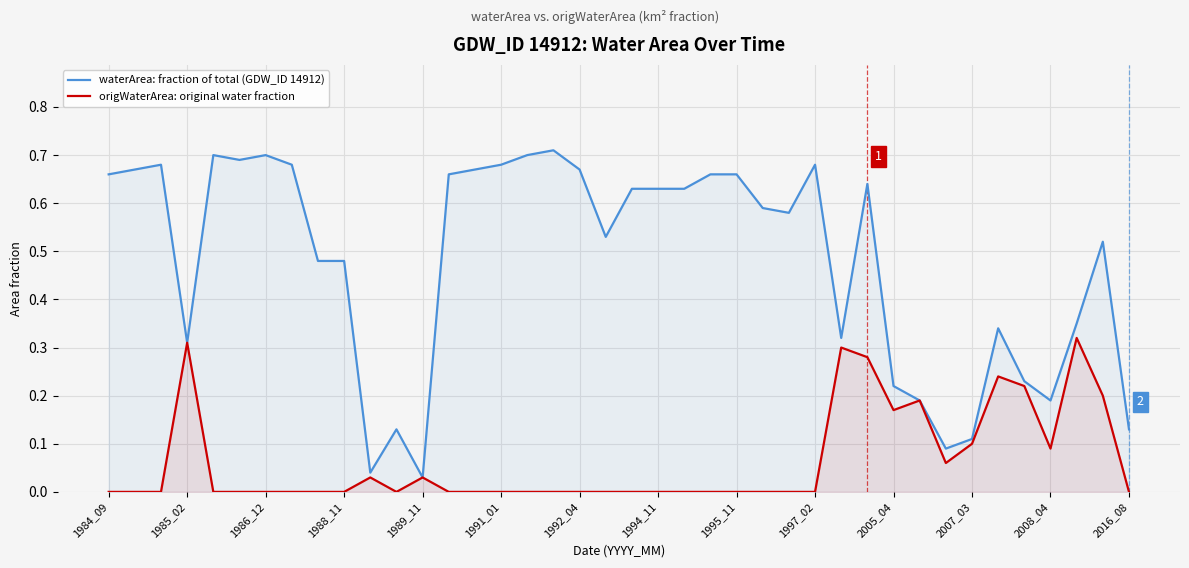

Which series has the largest total across all categories?

waterArea: fraction of total (GDW_ID 14912)